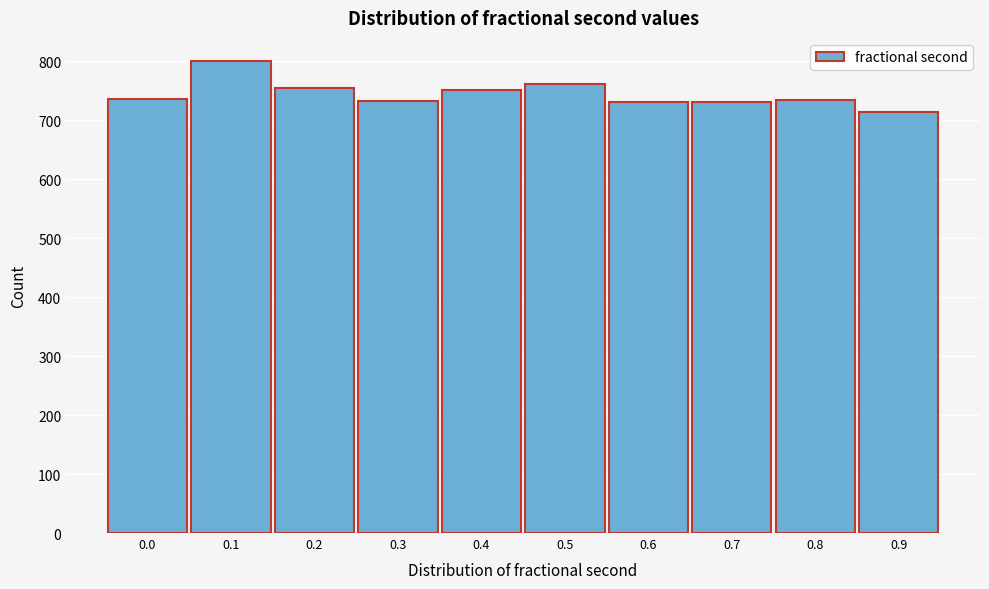

What is the value of the 3rd bar from the left?

755